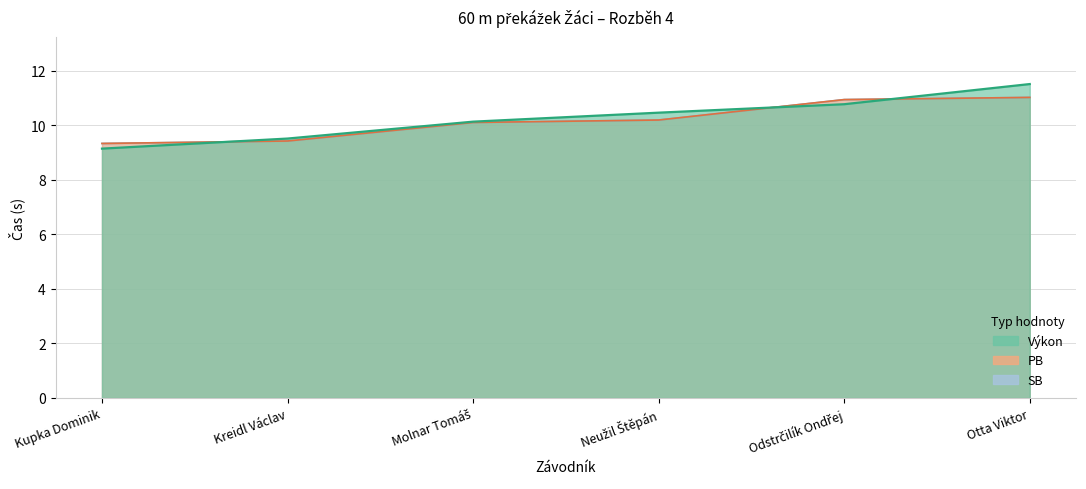

True or false: PB has more than 2 interior local peaks.

False